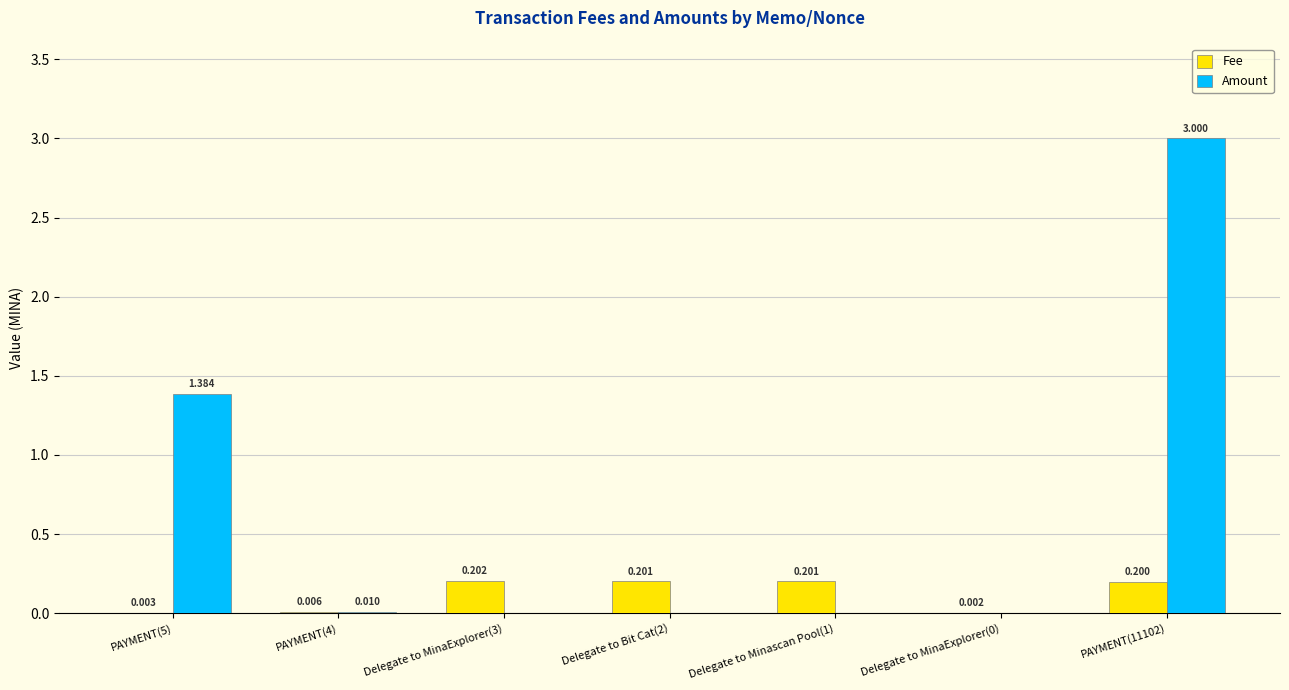

Which series has the largest total across all categories?

Amount